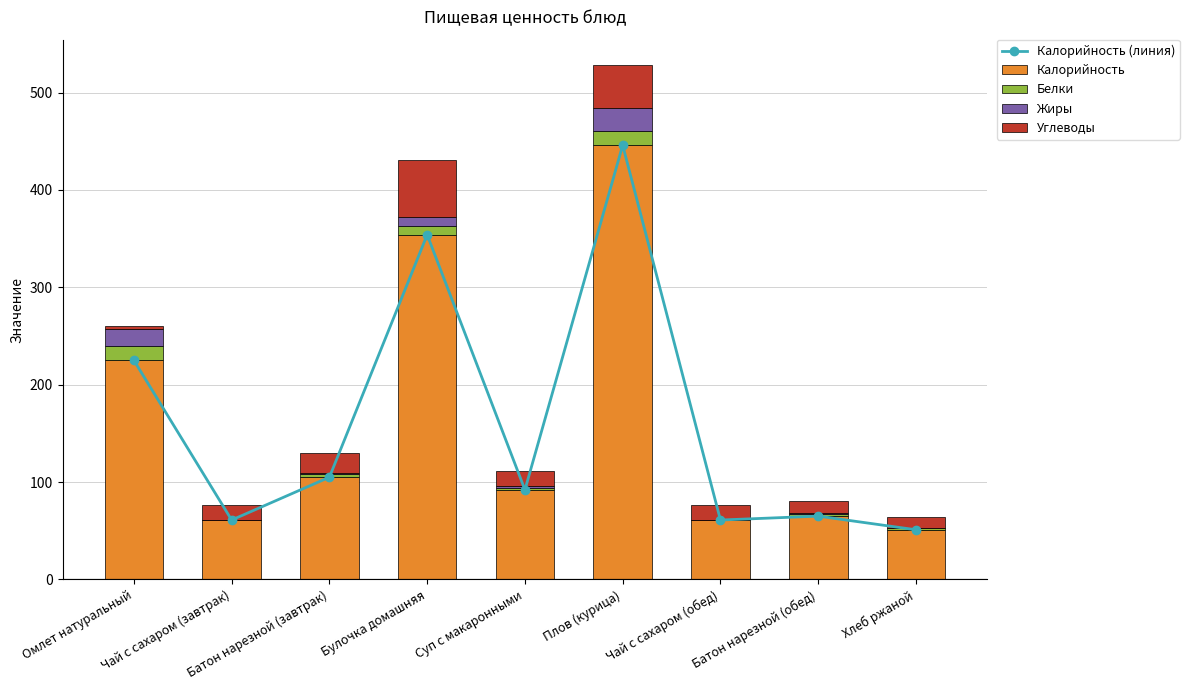

Where is Белки nearest to the value 7?

Булочка домашняя